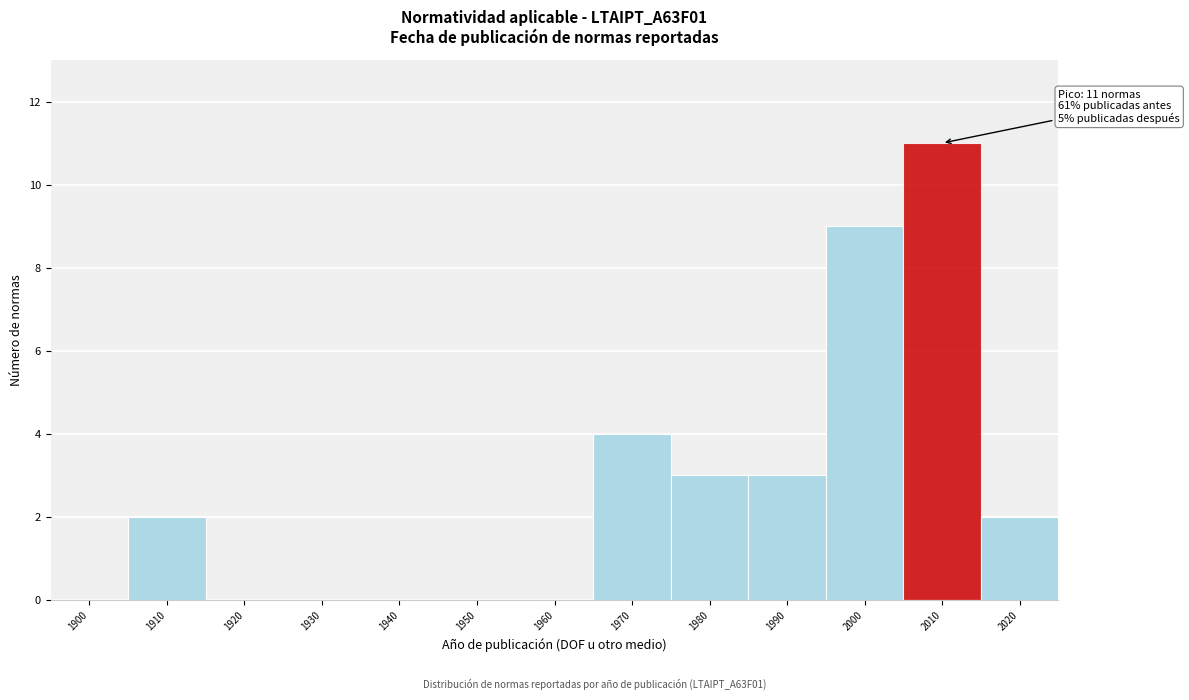

Reading left to right, transcribe all the data shown in this chart.

1900=0	1910=2	1920=0	1930=0	1940=0	1950=0	1960=0	1970=4	1980=3	1990=3	2000=9	2010=11	2020=2